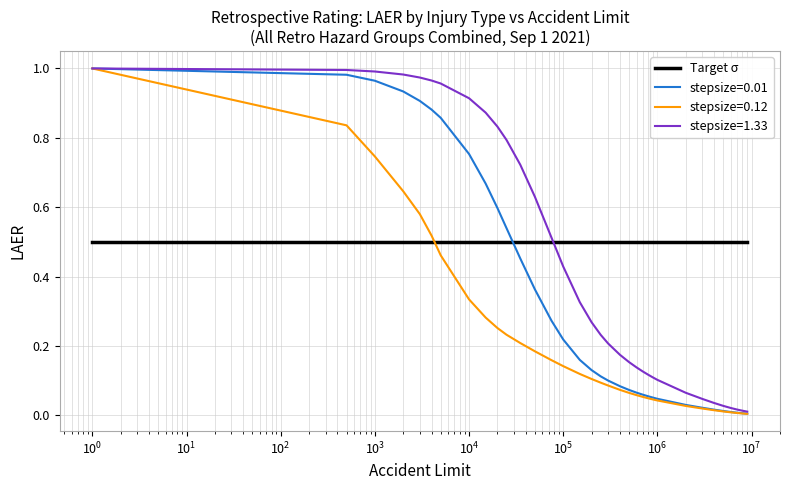

List the series in order of their overall mean, highest first.

Target σ, stepsize=1.33, stepsize=0.01, stepsize=0.12